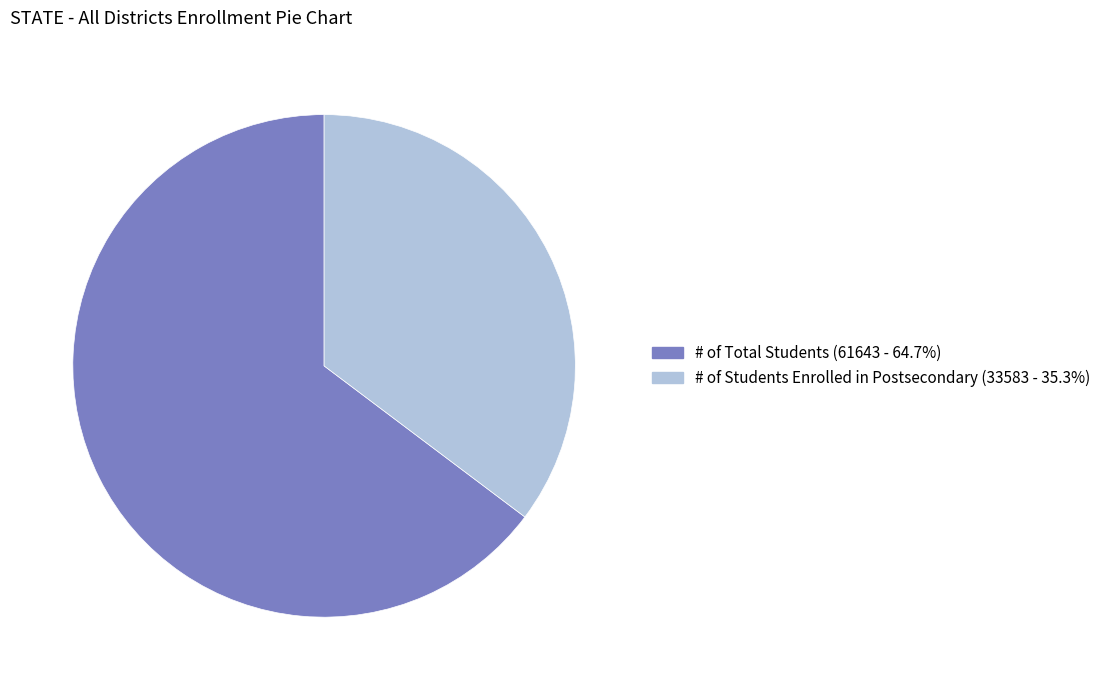

Is it true that # of Students Enrolled in Postsecondary is 49% of the pie?

False